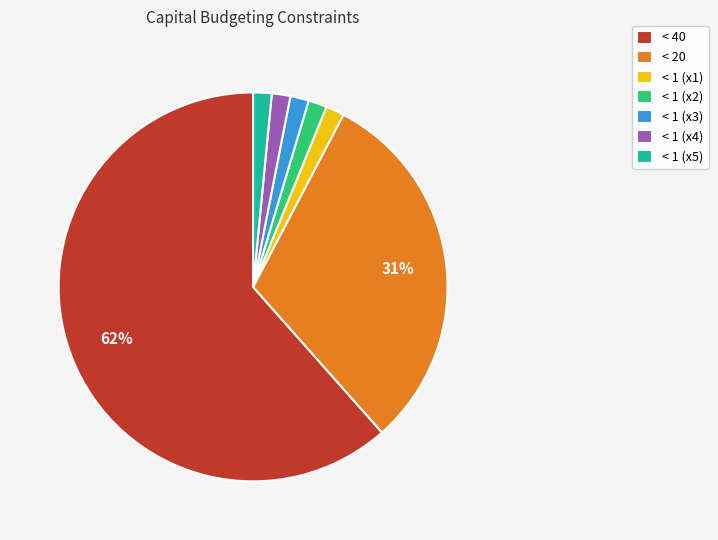

To the nearest percent, what percentage of the pie is < 1 (x4)?

2%